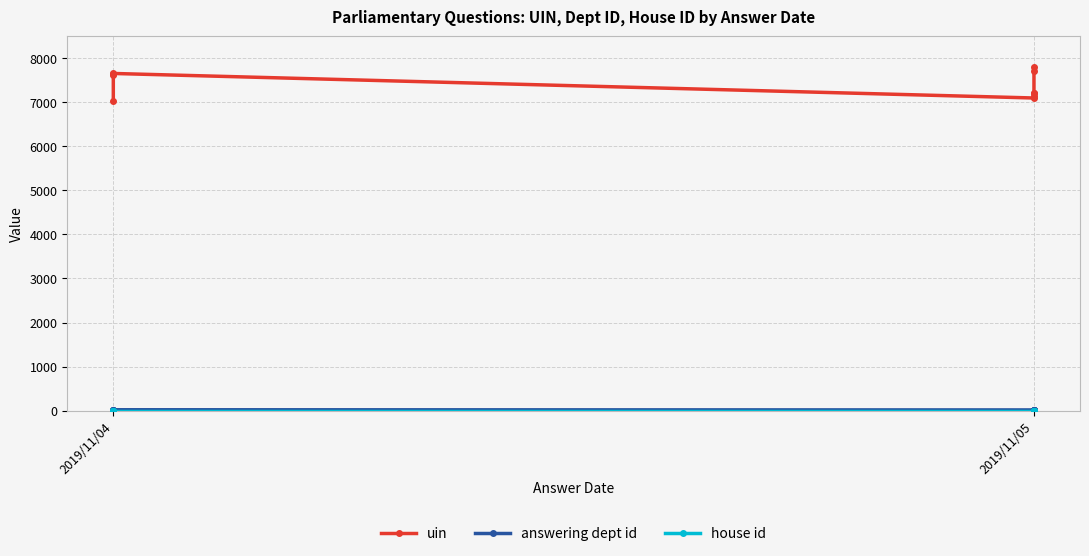

What is the total value across all series at 2019/11/04?

7049